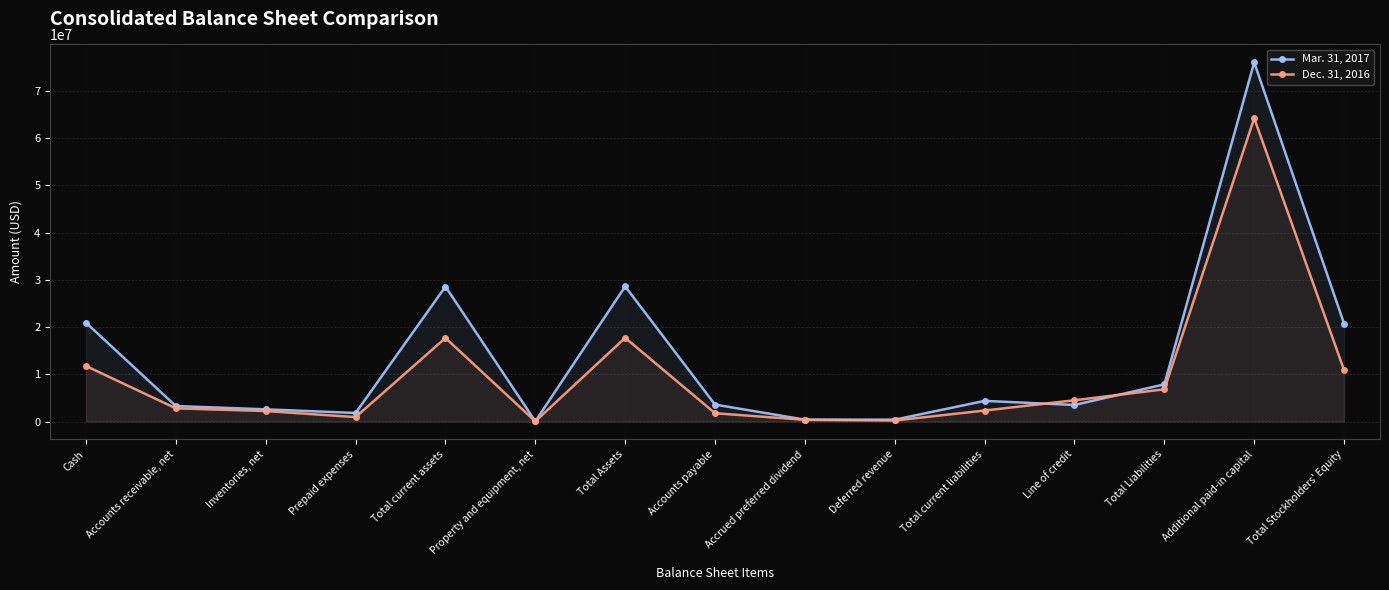

List the series in order of their overall mean, lowest first.

Dec. 31, 2016, Mar. 31, 2017